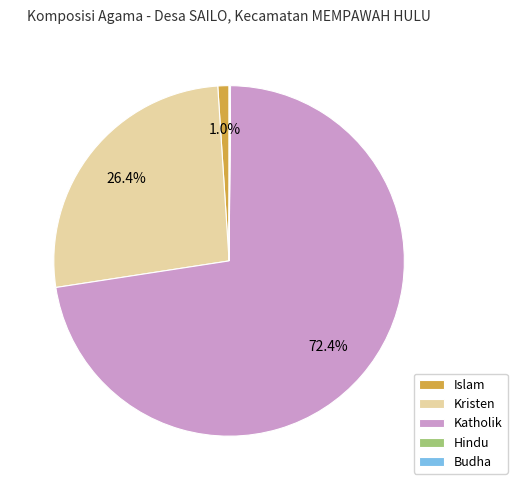

Between Islam and Kristen, which is larger?

Kristen